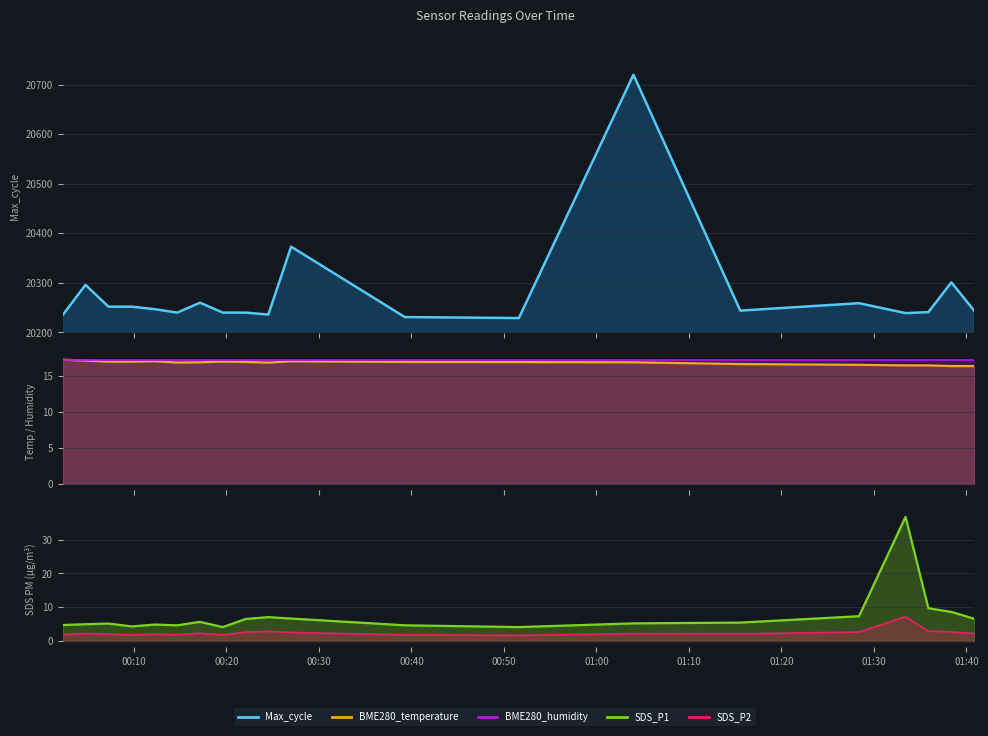

Which series has the largest total across all categories?

Max_cycle